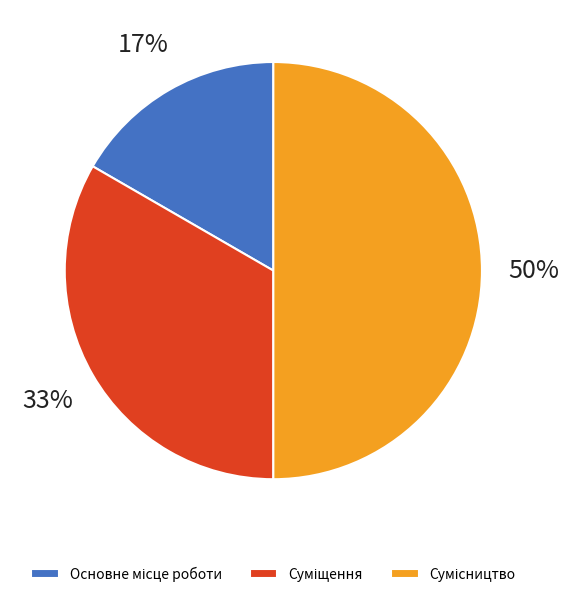

To the nearest percent, what is the difference between the largest and smallest slice percentages?

33%